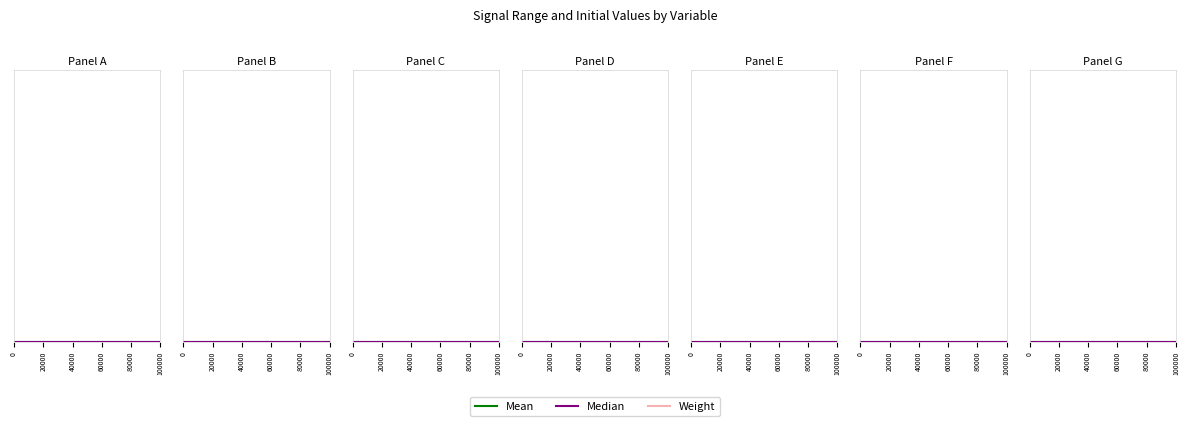

True or false: max has a value of 22 at BSPR_bBattTCnstErrDet_A.

False